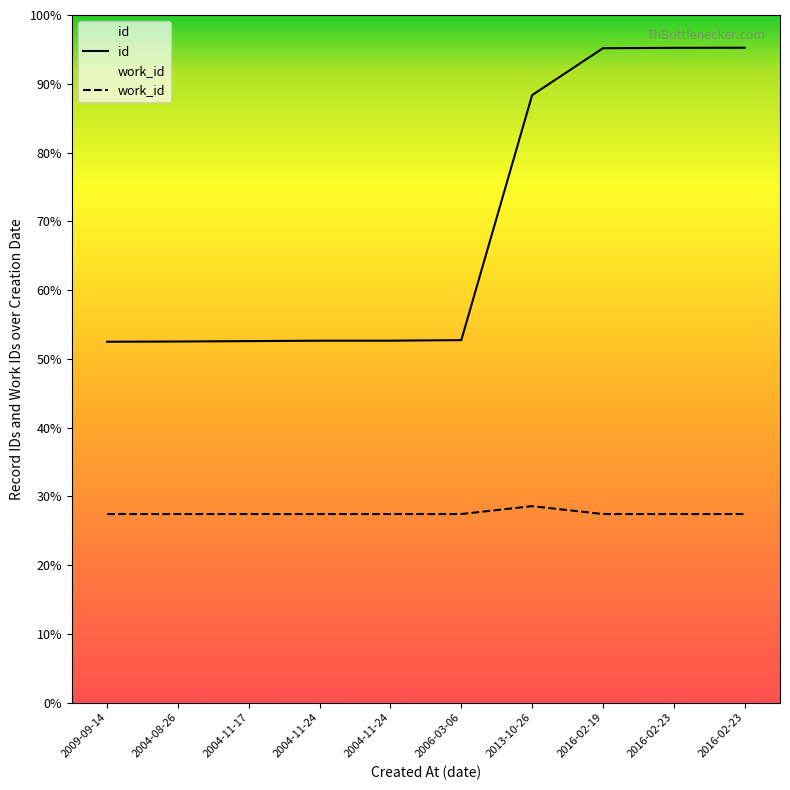

What is the label of the 2nd point from the right?

2016-02-23